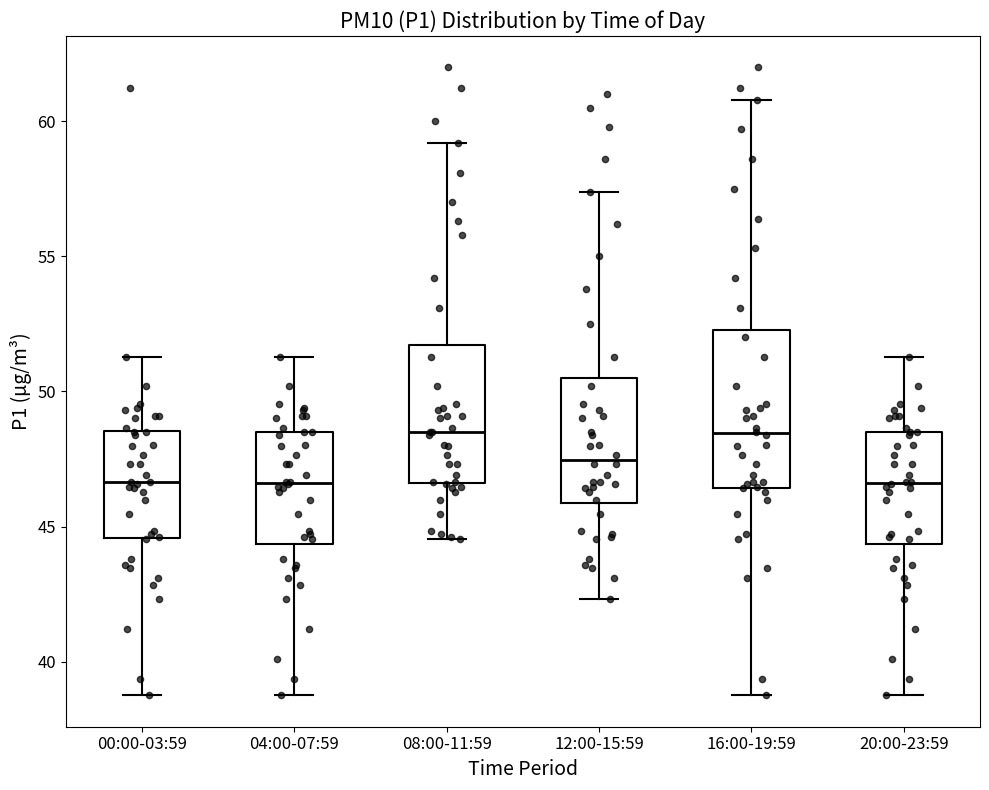

Reading left to right, transcribe this box plot: for each box, give where its median line is, the range the box spans, and where its two whiskers end, as read against the y-axis. The values are not printed on the chart, so give them approximately, as read against the axis.

00:00-03:59: median 46.5, box 44.5 to 48.5, whiskers 39.0 to 51.5
04:00-07:59: median 46.5, box 44.5 to 48.5, whiskers 39.0 to 51.5
08:00-11:59: median 48.5, box 46.5 to 51.5, whiskers 44.5 to 59.0
12:00-15:59: median 47.5, box 46.0 to 50.5, whiskers 42.5 to 57.5
16:00-19:59: median 48.5, box 46.5 to 52.5, whiskers 39.0 to 61.0
20:00-23:59: median 46.5, box 44.5 to 48.5, whiskers 39.0 to 51.5